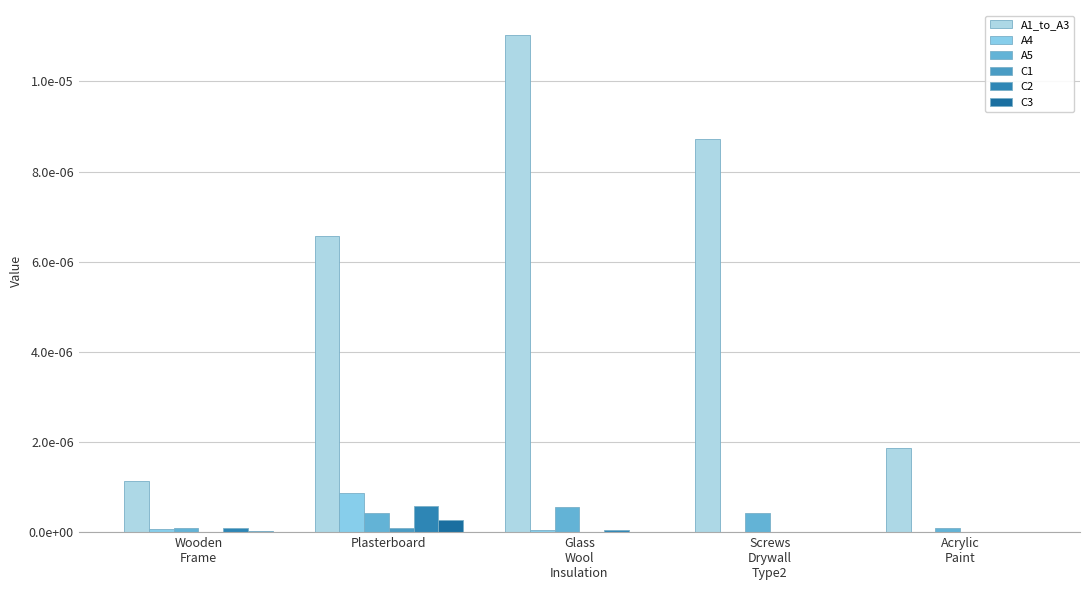

Does the chart contain stacked bars?

No